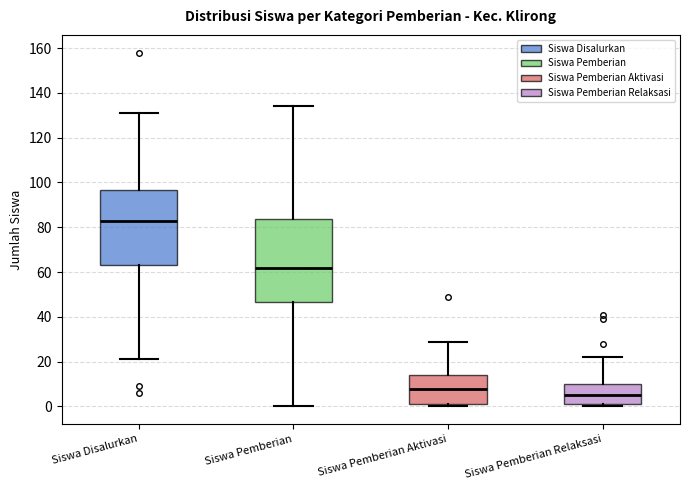

Which box is the tallest, from its lower edge to its upper edge?

Siswa Pemberian